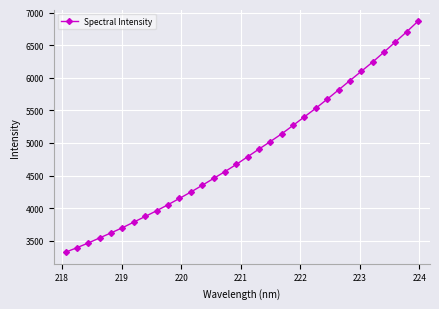

What is the value of the 1st point from the left?

3323.5